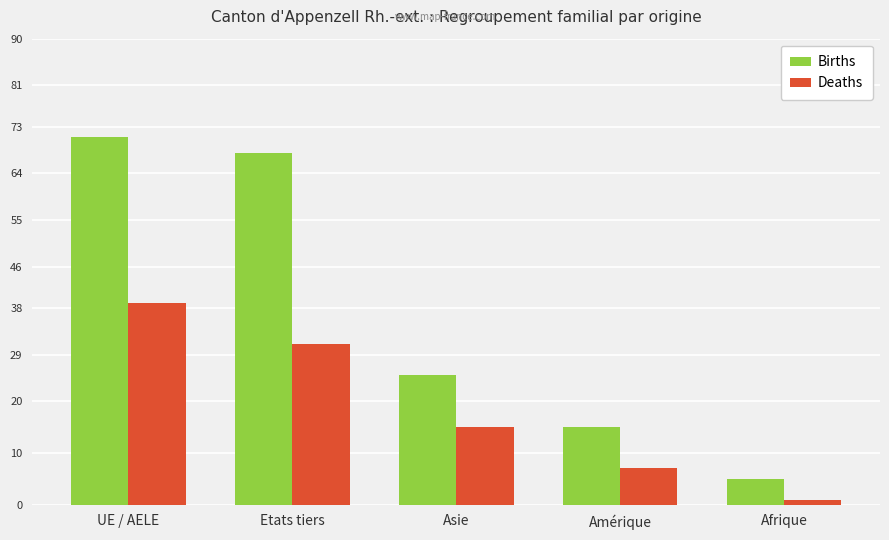

What is the sum of the Births values at Asie and Etats tiers?

93